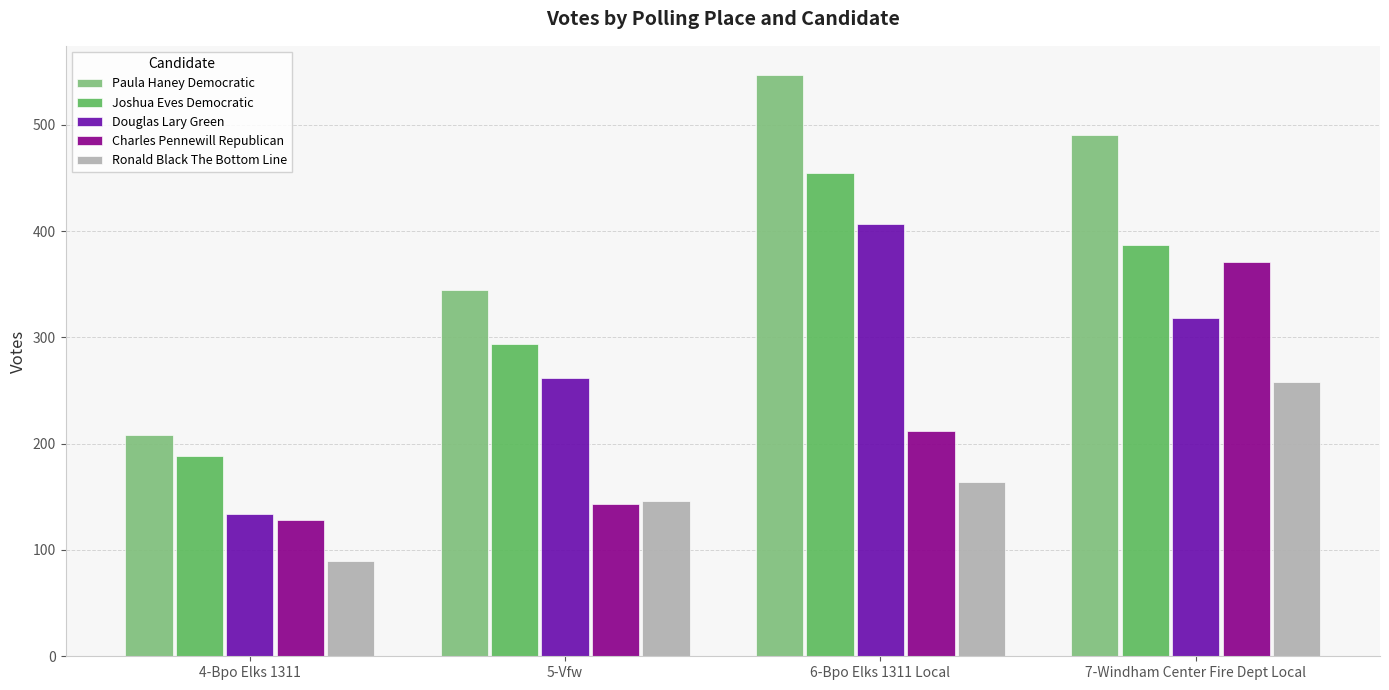

Where does the Douglas Lary Green series first go above 318?

6-Bpo Elks 1311 Local